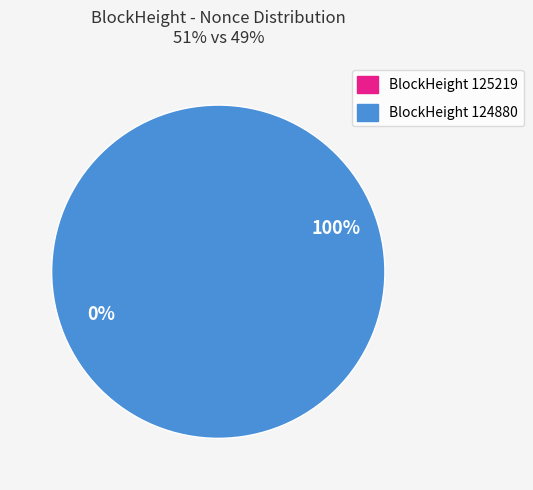

Which category has the biggest portion of the pie?

124880